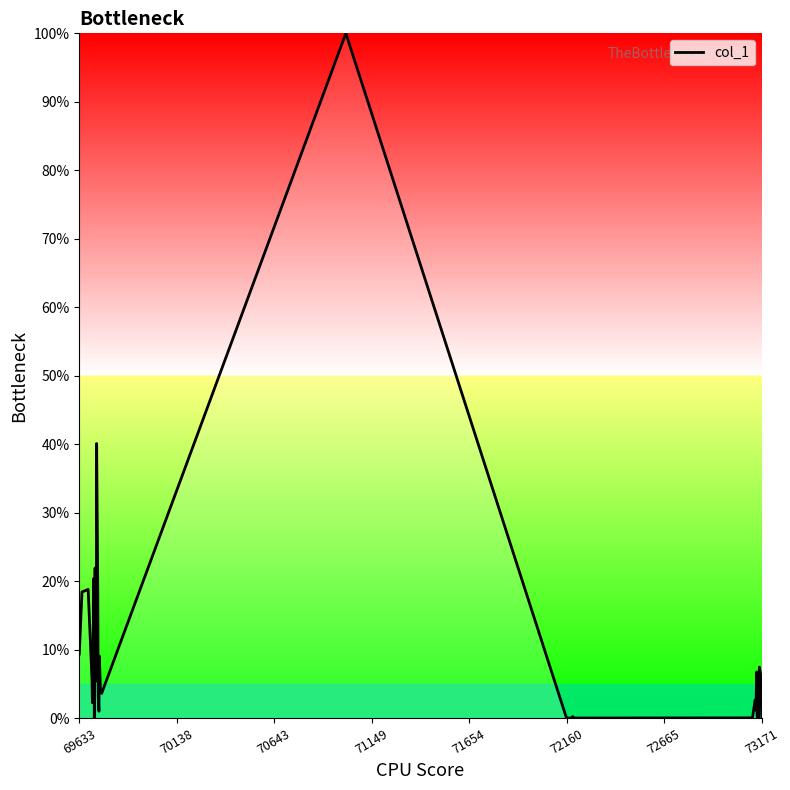

What is the maximum value shown in the chart?

100.0